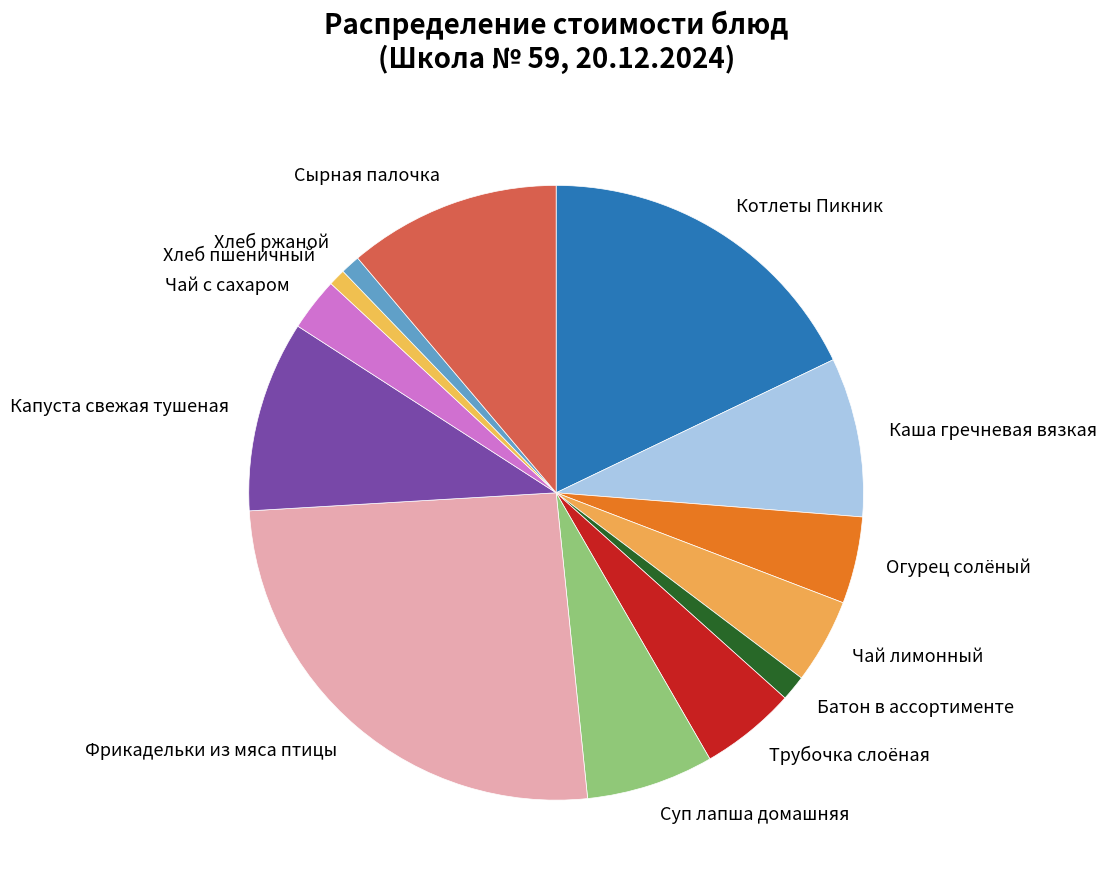

Which has a higher value, Капуста свежая тушеная or Фрикадельки из мяса птицы?

Фрикадельки из мяса птицы